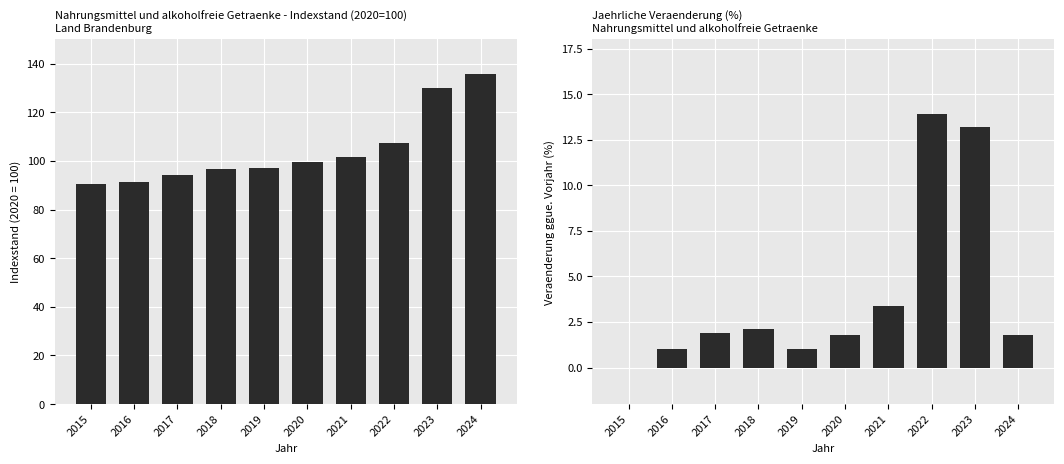

Reading left to right, extract all data points from this chart.

Indexstand: 90.7	91.2	94.1	96.9	97.3	99.8	101.5	107.4	130.0	135.8
YoY Veraenderung: 0.0	1.0	1.9	2.1	1.0	1.8	3.4	13.9	13.2	1.8